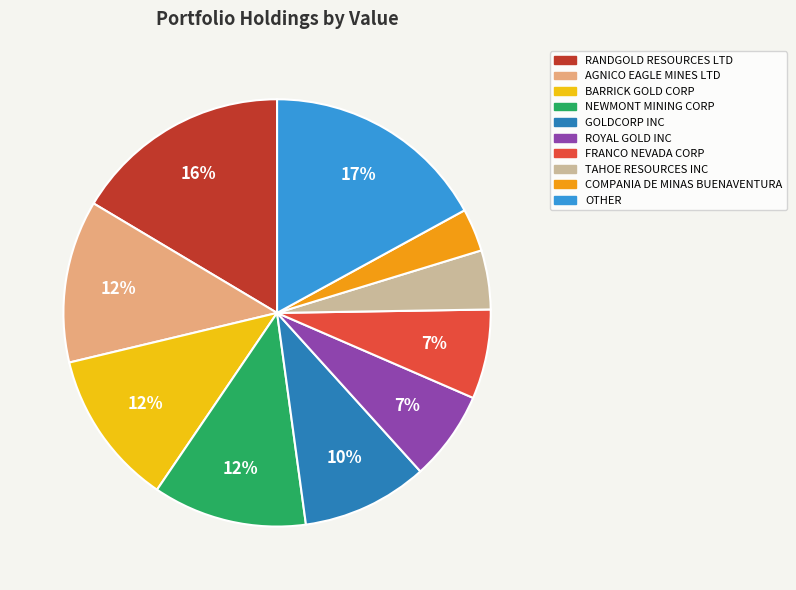

To the nearest percent, what is the average slice percentage?

10%